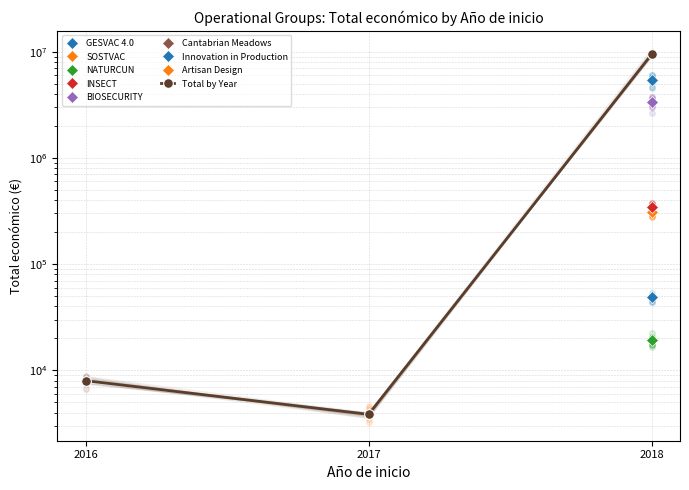

Which category has the highest value across all series?

2018